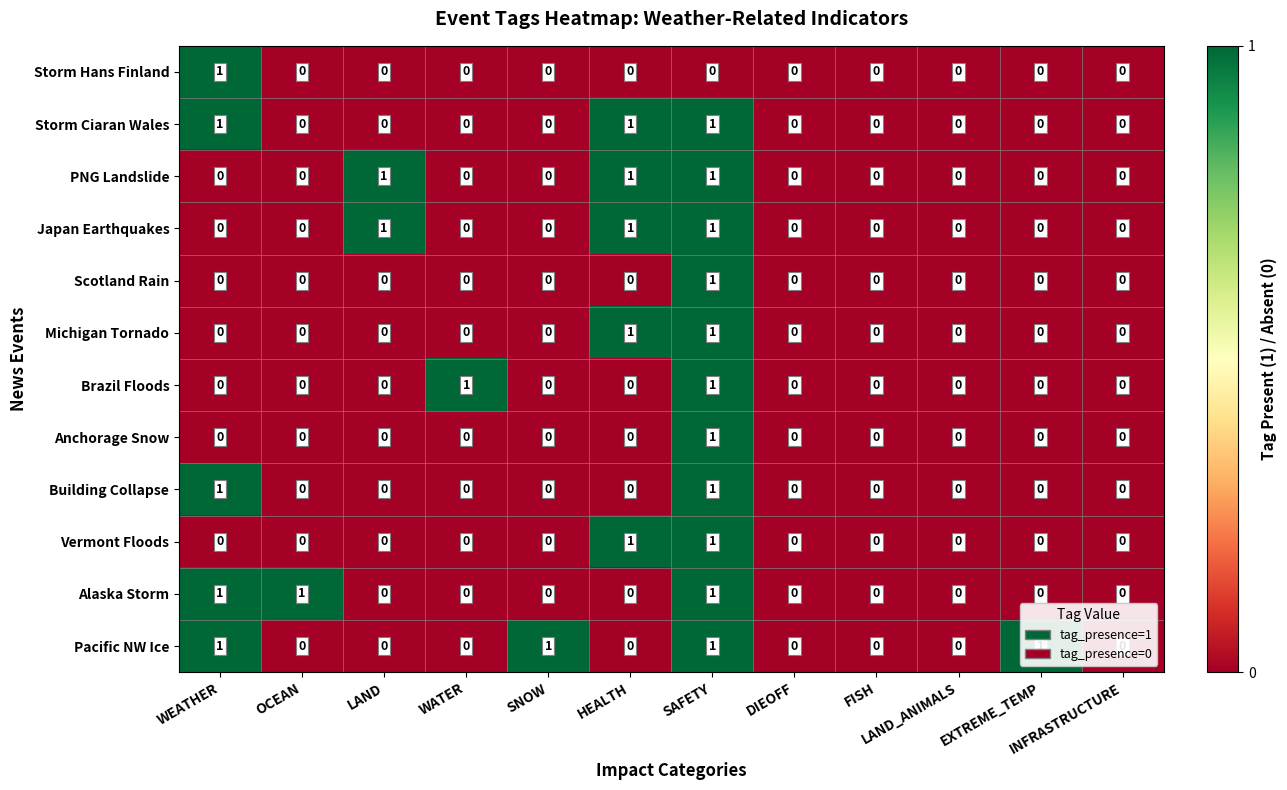

Which series has the largest total across all categories?

Pacific NW Ice